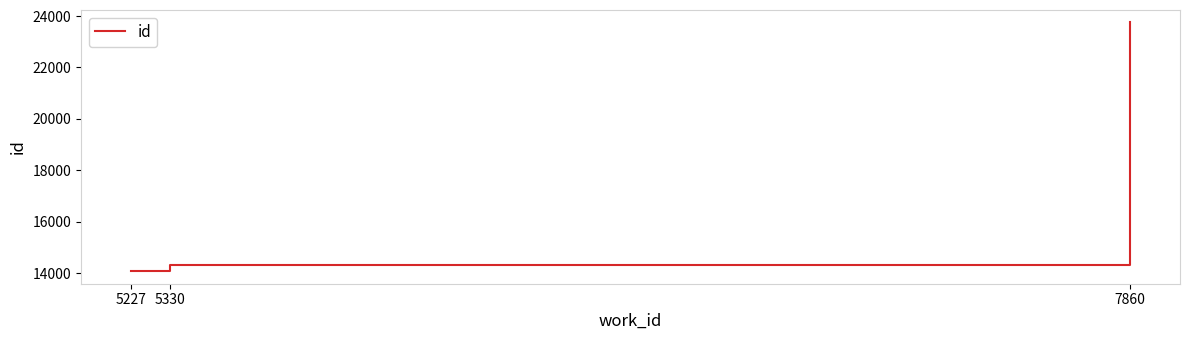

What is the sum of the values at 5227 and 7860?

37820